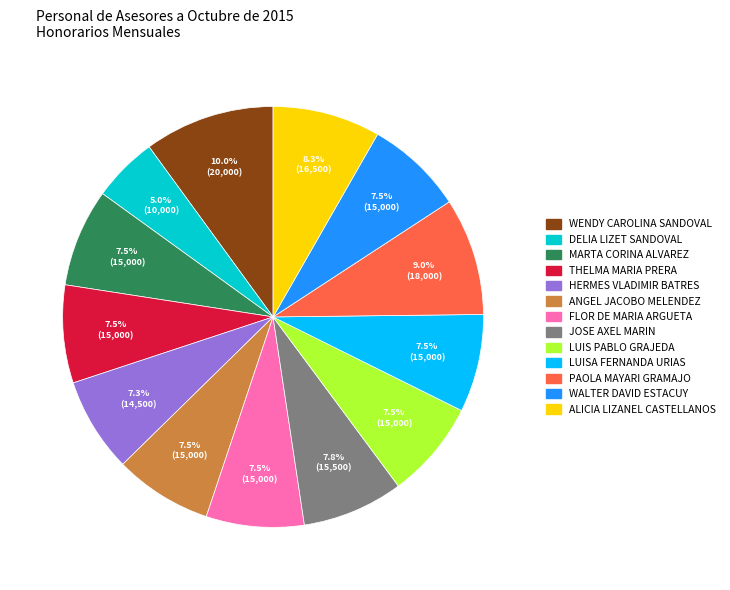

Does LUISA FERNANDA URIAS account for over 50% of the chart?

No